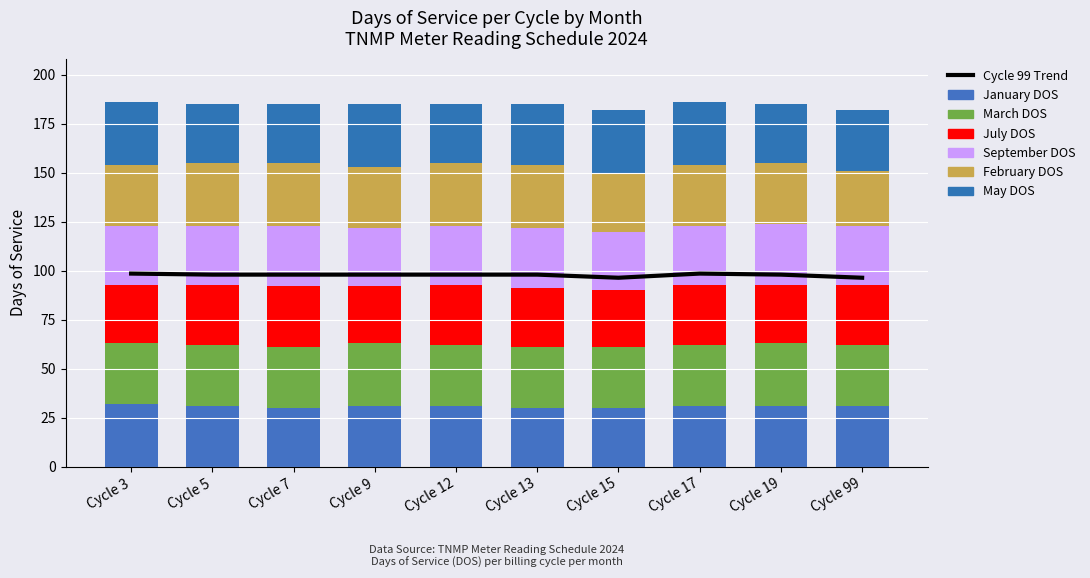

The value of March DOS at Cycle 3 is 31. True or false?

True